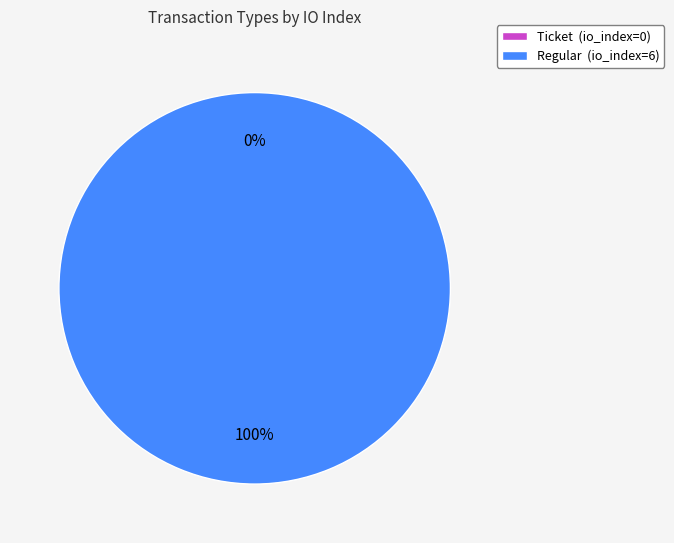

To the nearest percent, what portion does Regular represent?

100%